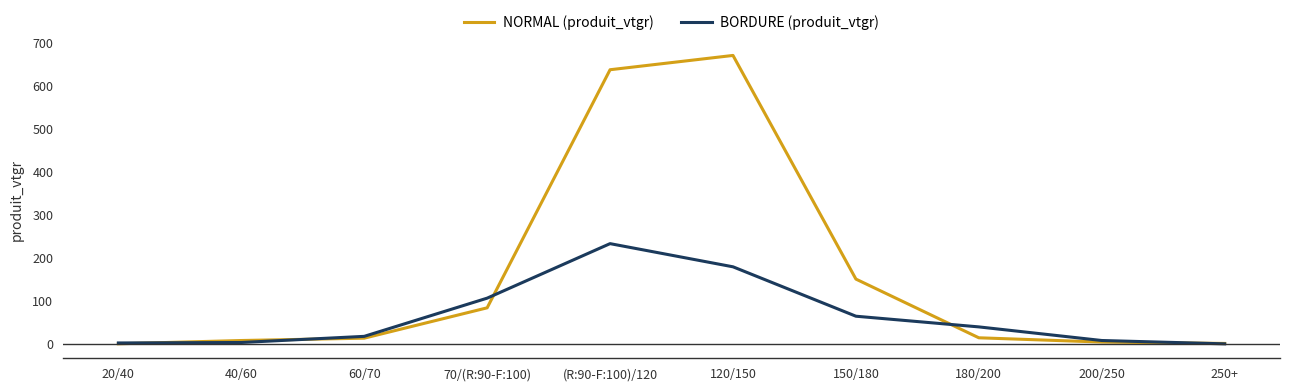

What is the maximum value for BORDURE (produit_vtgr)?

233.0